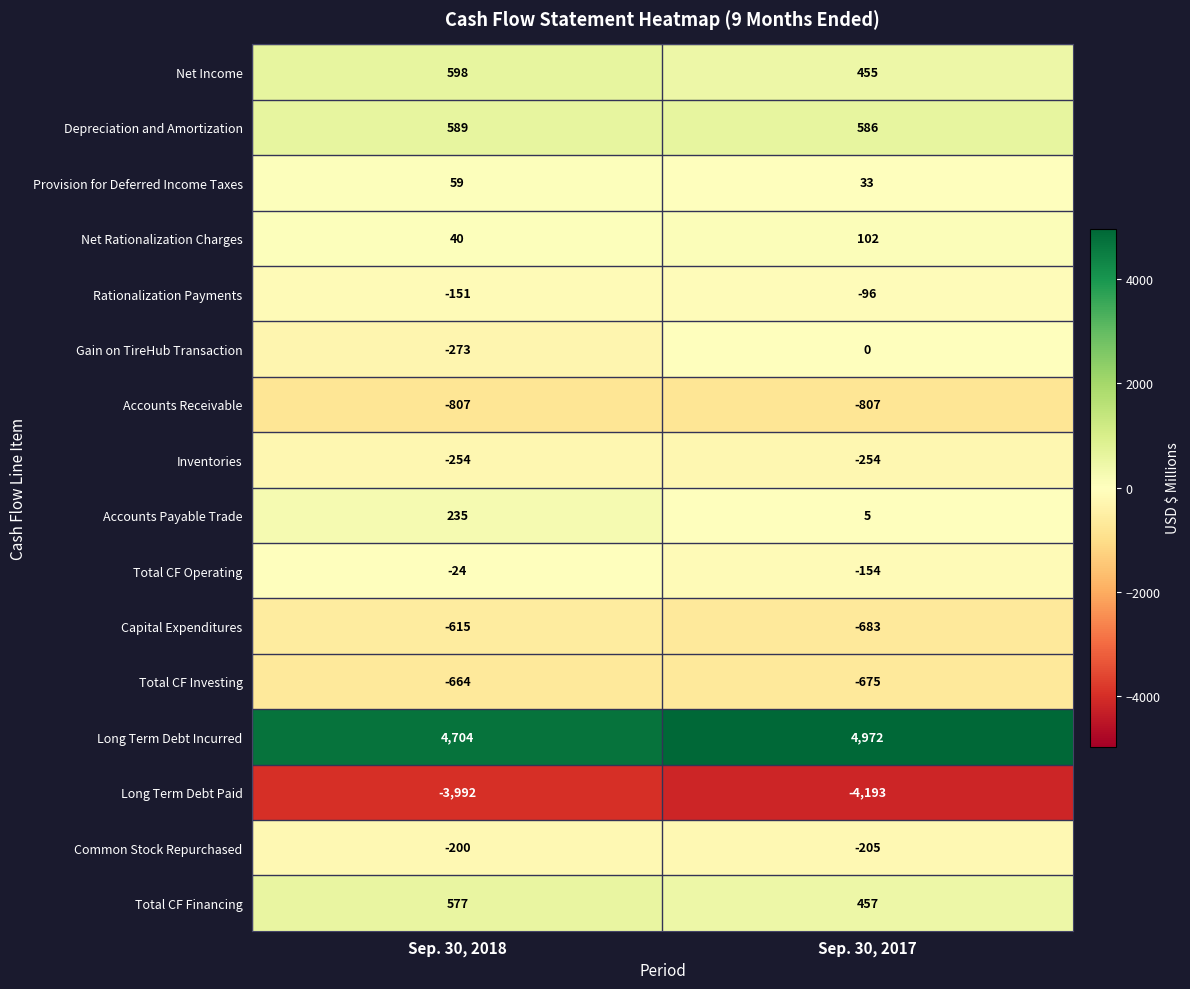

Which category has the lowest value across all series?

Sep. 30, 2017